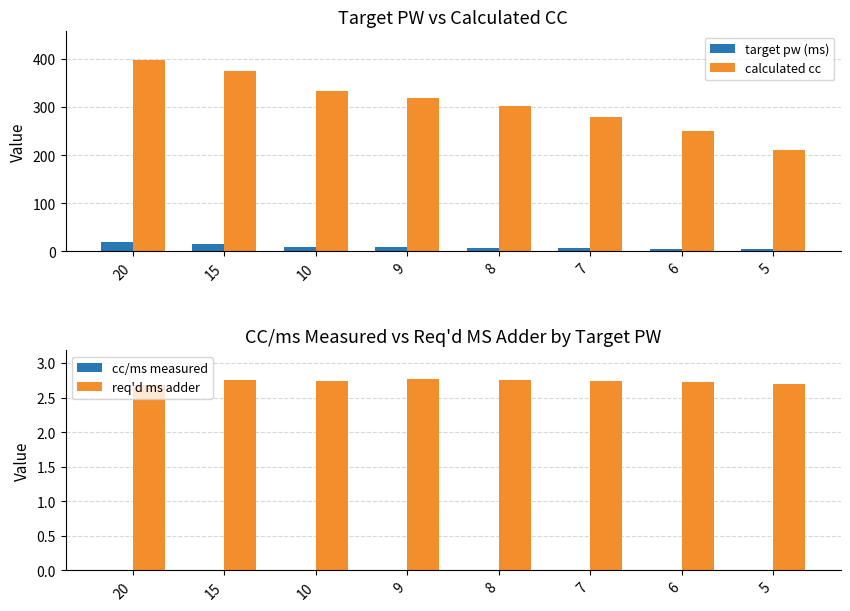

Which has a higher value, 10 or 5?

10